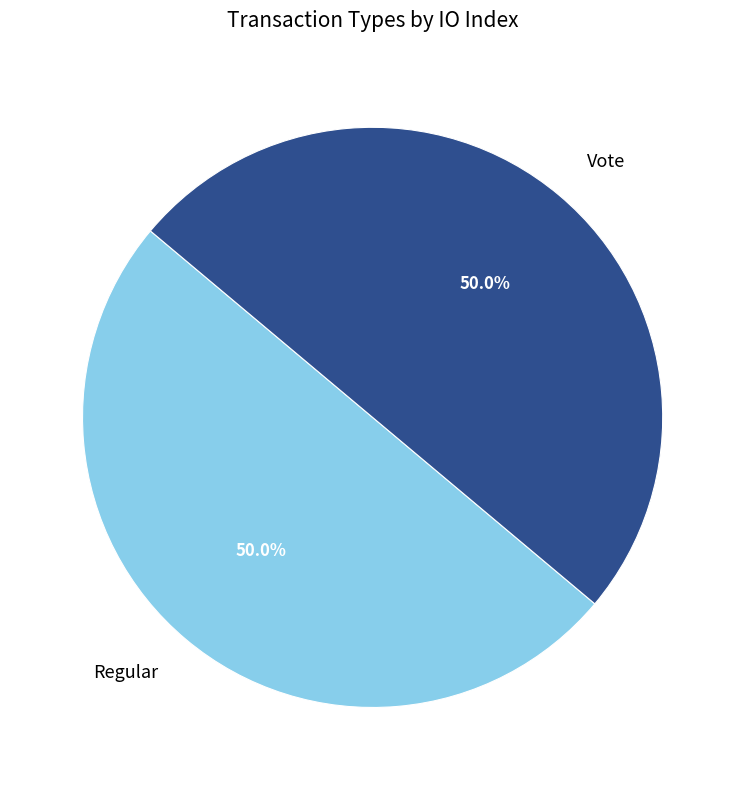

How much of the chart is everything except Vote?

50.0%